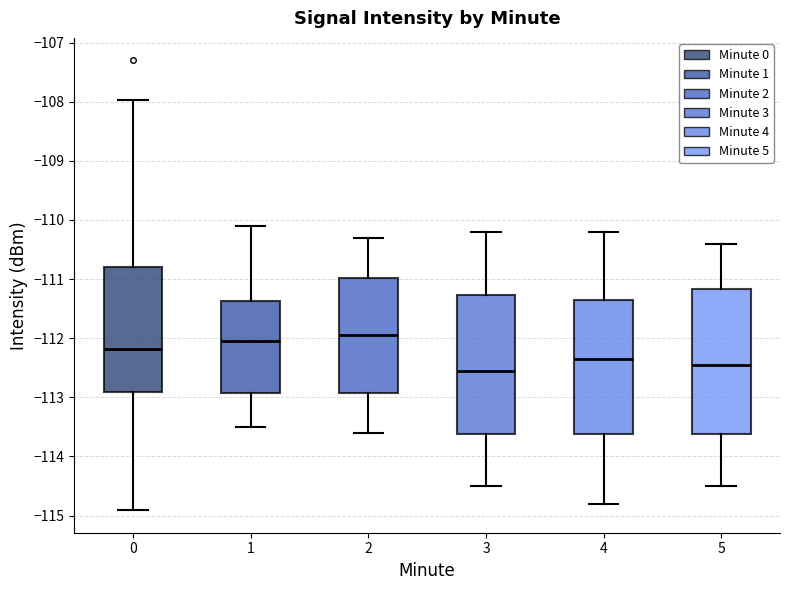

Which box is the tallest, from its lower edge to its upper edge?

5